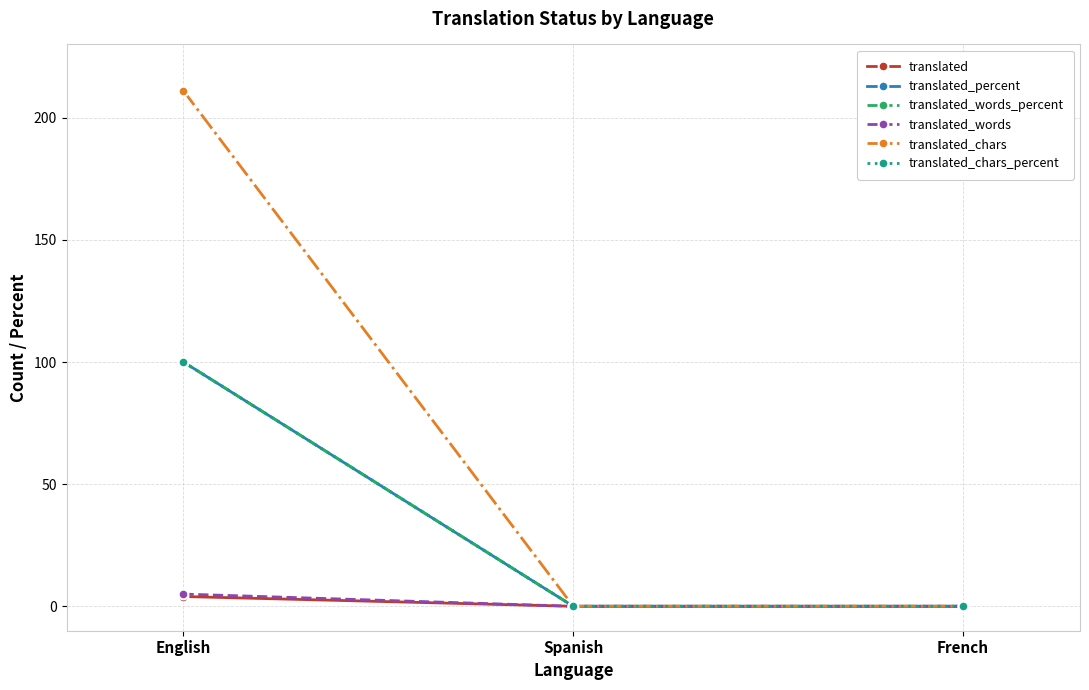

What is the label of the 1st point from the right?

French